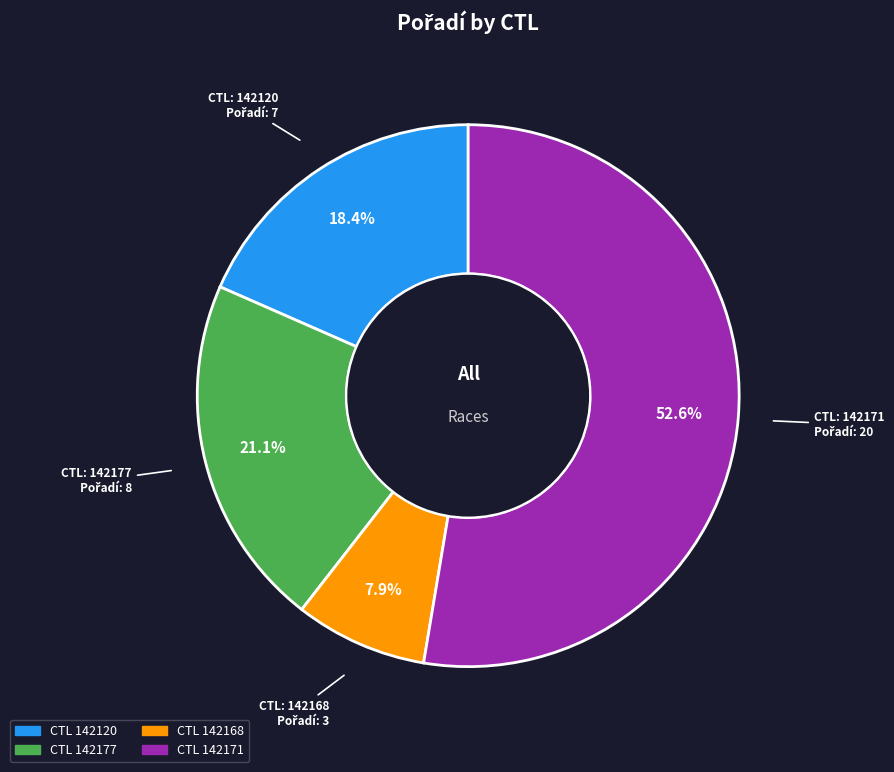

The 142177 slice represents 12% of the pie. True or false?

False